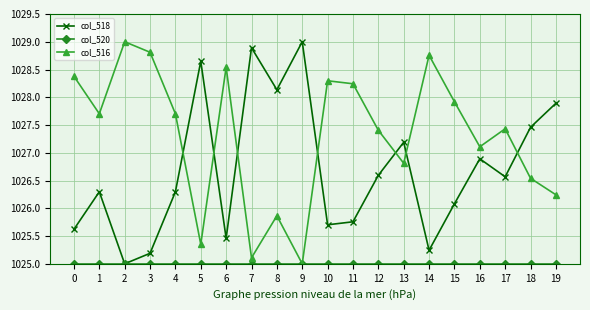

What is the difference between the highest and lowest values at 2?

4.0